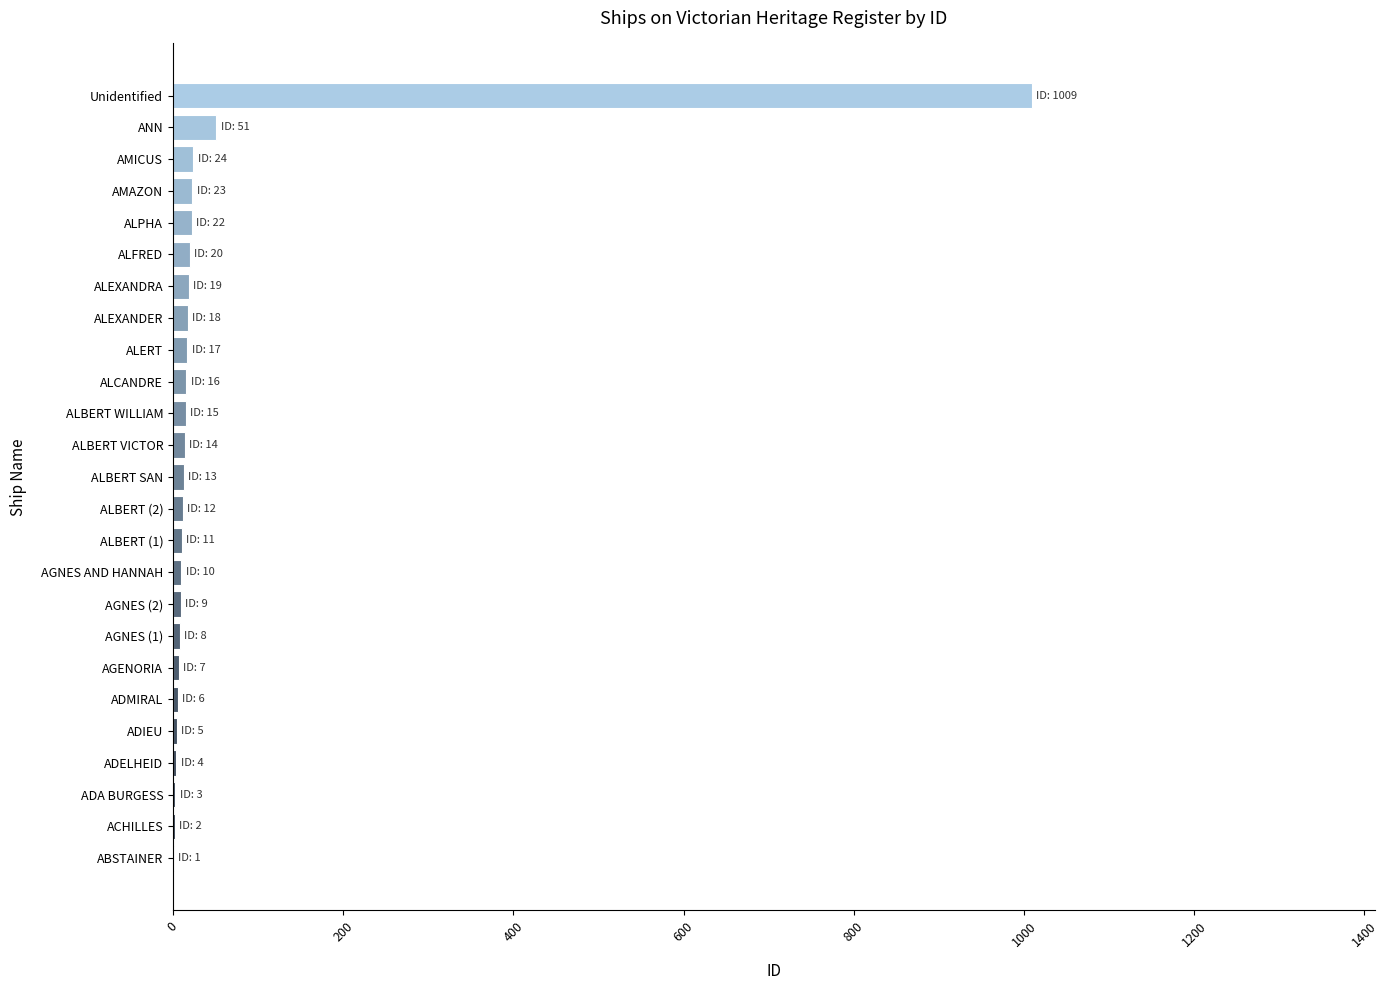

What is the sum of all values?

1339